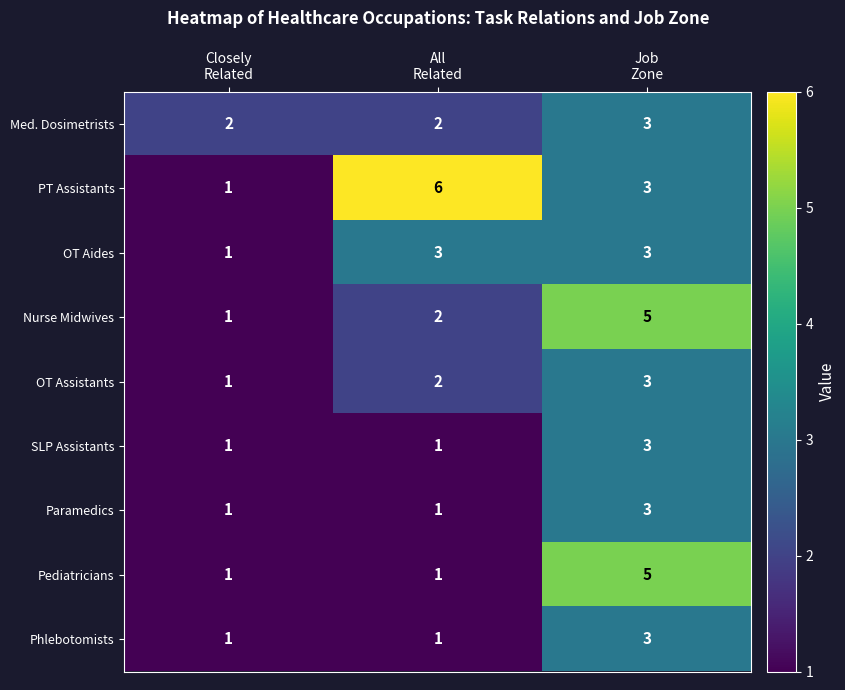

What is the greatest value displayed?

6